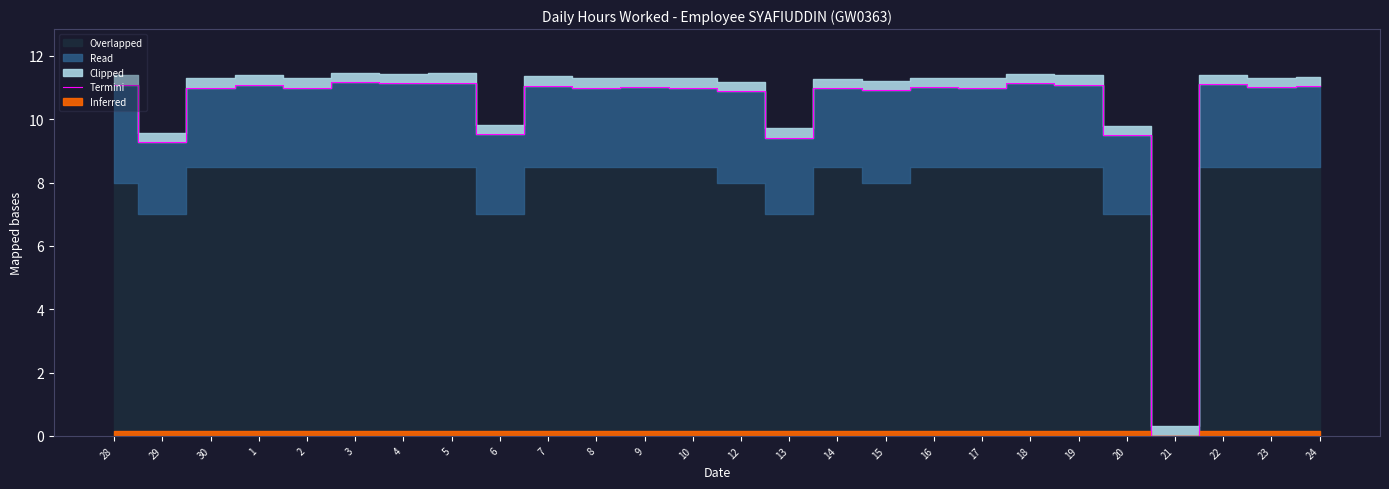

Where does the data first go above 11?

28